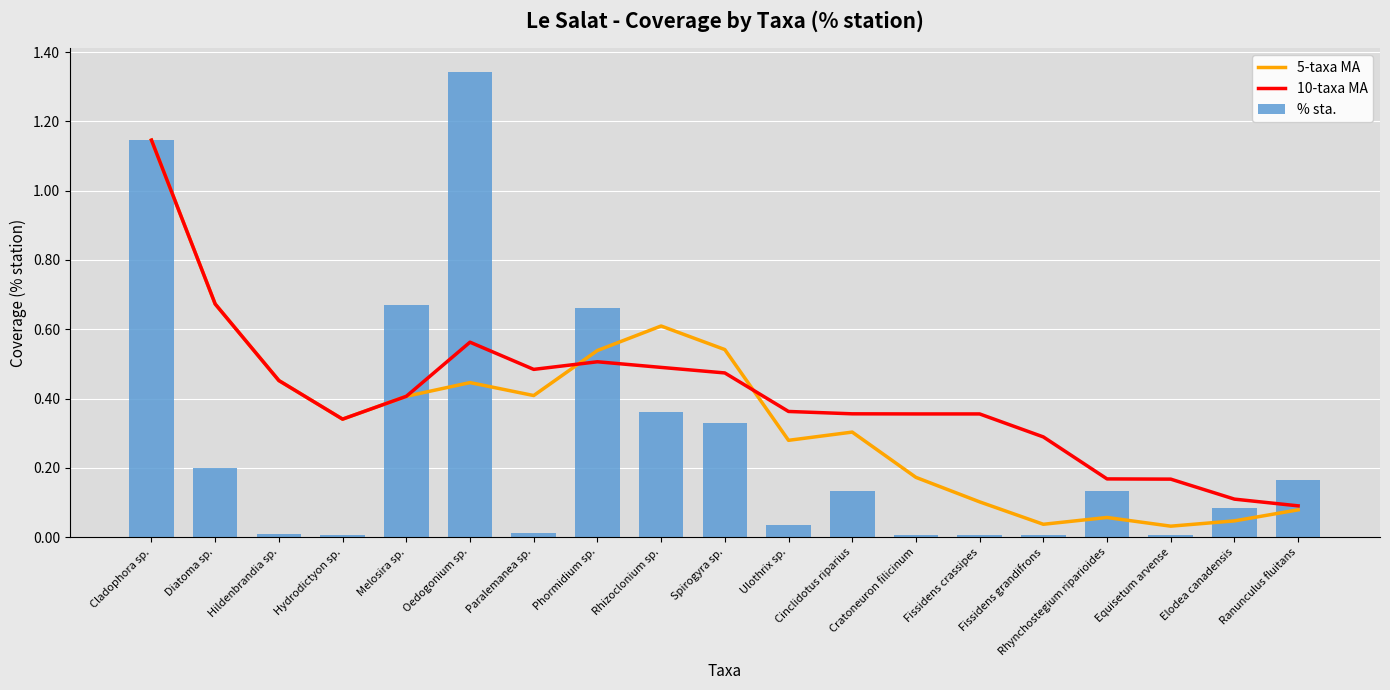

Rank the series at Cladophora sp. from lowest to highest value.

5-taxa MA, 10-taxa MA, % sta.